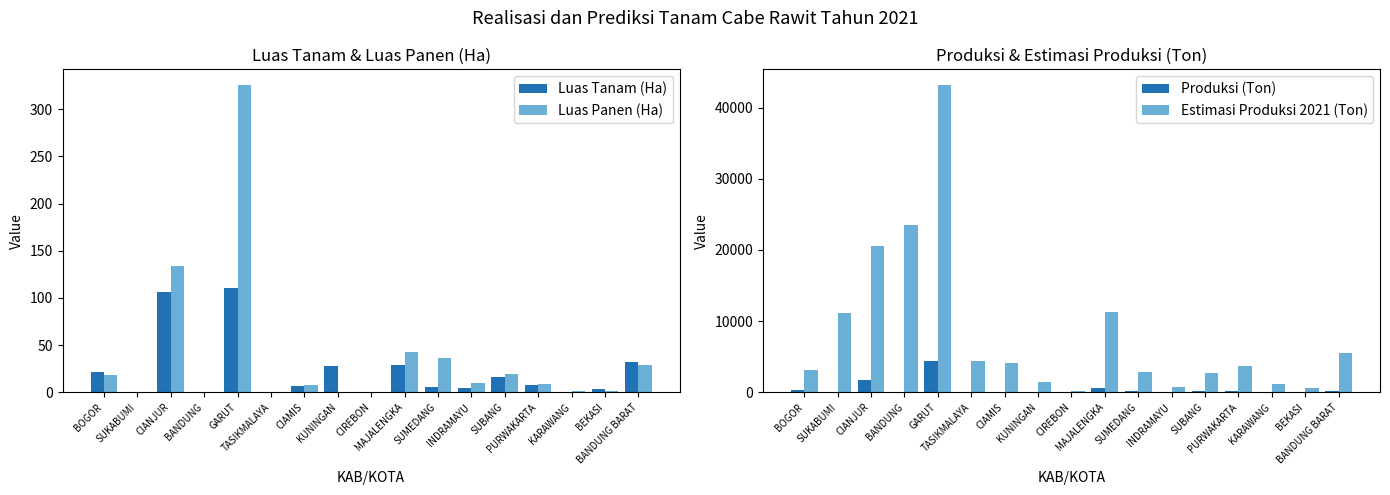

Where is Luas Panen (Ha) nearest to the value 163?

CIANJUR